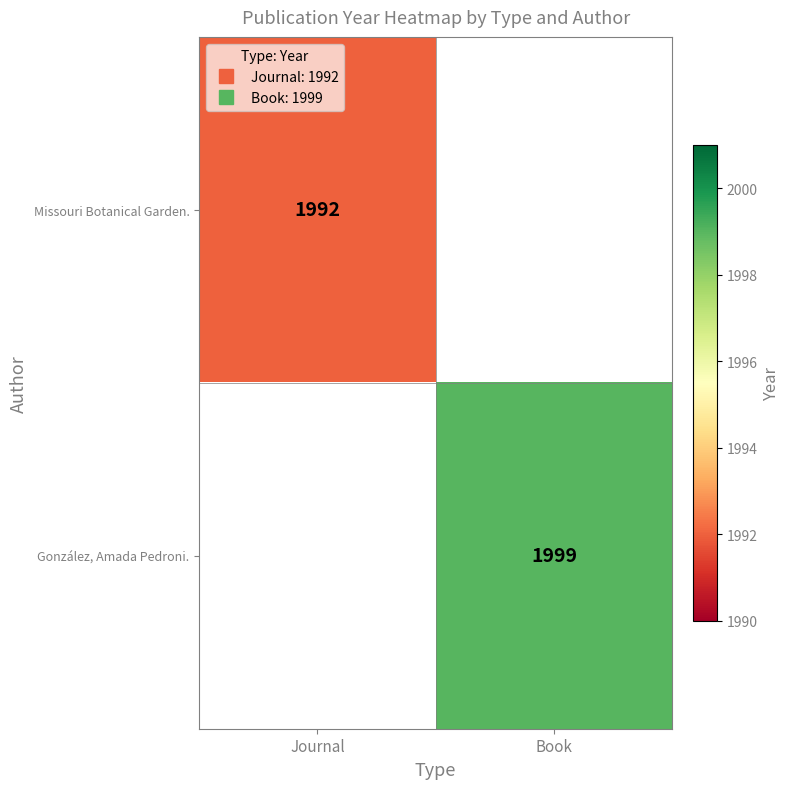

List the series in order of their overall mean, highest first.

Missouri Botanical Garden., González, Amada Pedroni.